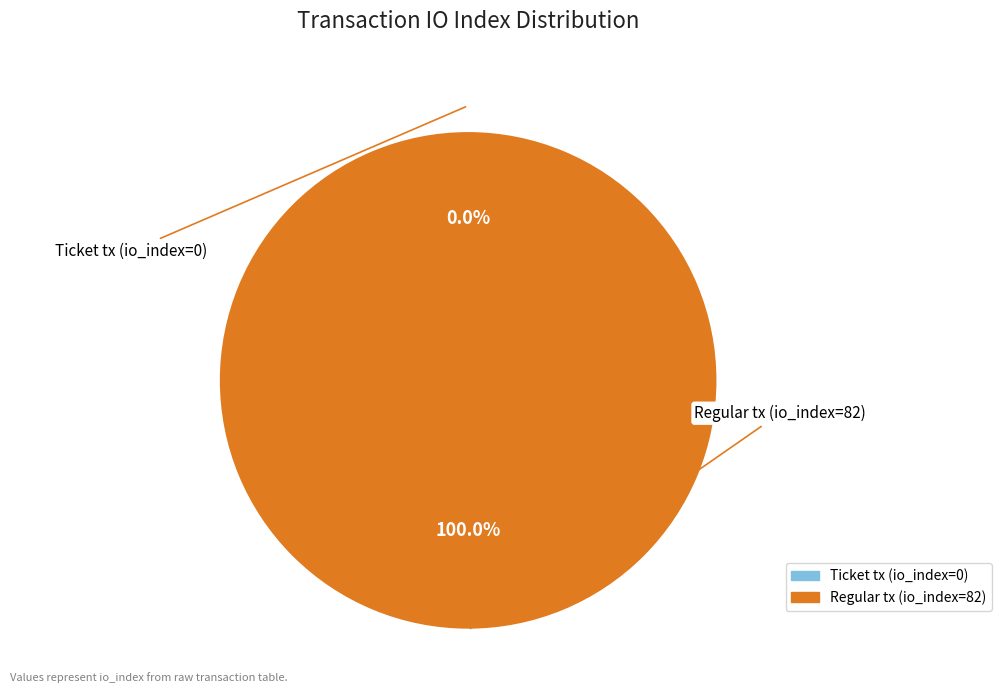

What is the change in value from Ticket tx (io_index=0) to Regular tx (io_index=82)?

+82